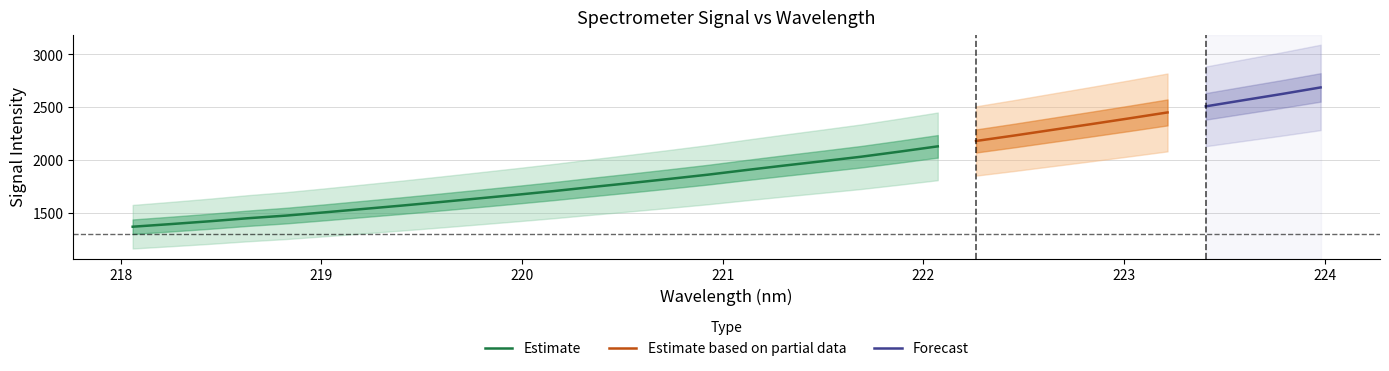

What is the highest value of the Estimate series?

2131.7